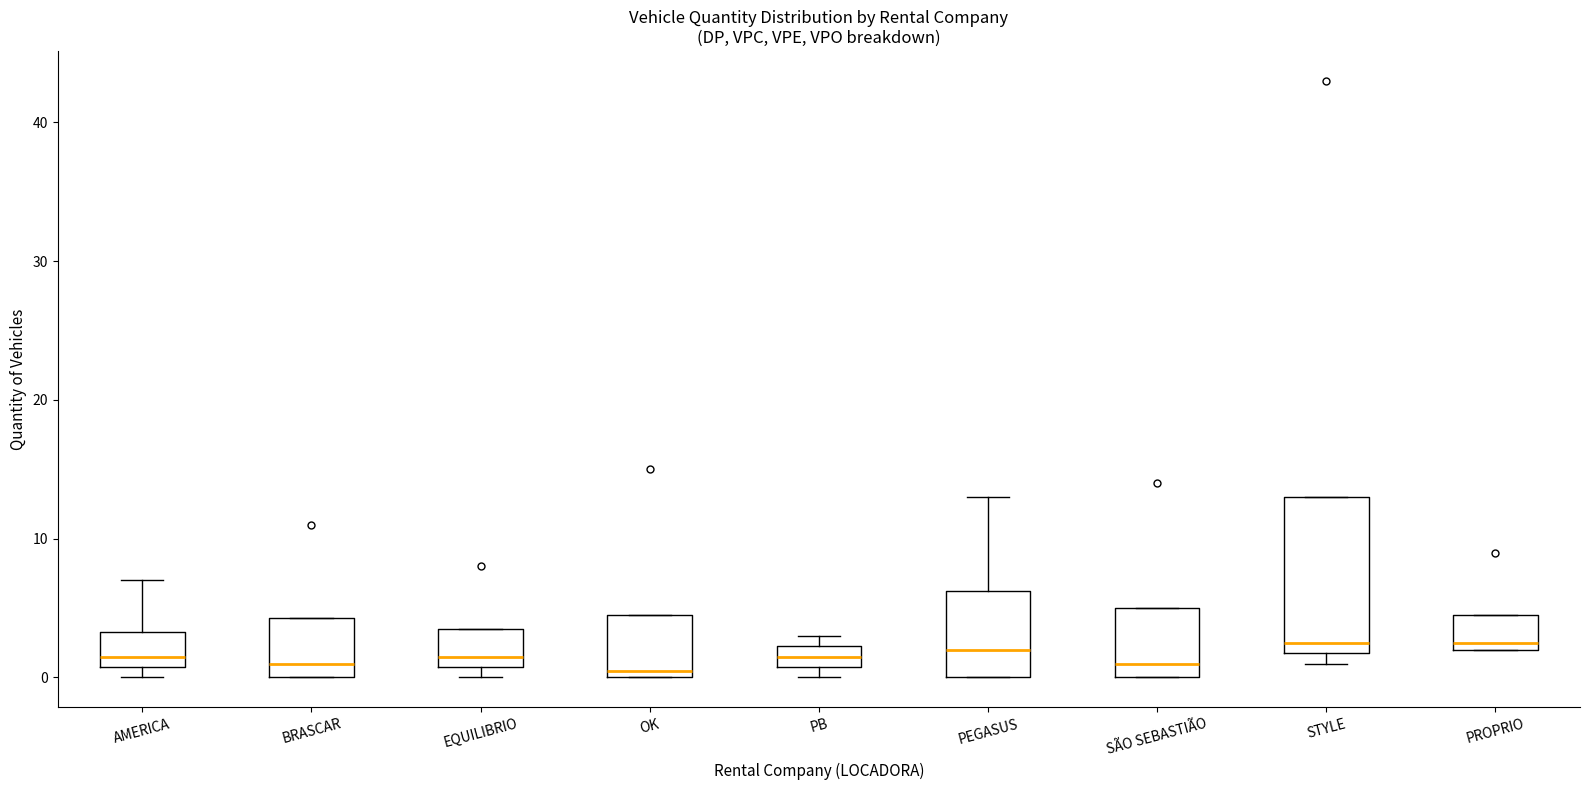

Reading left to right, transcribe this box plot: for each box, give where its median line is, the range the box spans, and where its two whiskers end, as read against the y-axis. The values are not printed on the chart, so give them approximately, as read against the axis.

AMERICA: median 2, box 1 to 3, whiskers 0 to 7
BRASCAR: median 1, box 0 to 4, whiskers 0 to 4
EQUILIBRIO: median 2, box 1 to 4, whiskers 0 to 4
OK: median 1, box 0 to 5, whiskers 0 to 5
PB: median 2 (inside the box), box 1 to 2, whiskers 0 to 3
PEGASUS: median 2, box 0 to 6, whiskers 0 to 13
SÃO SEBASTIÃO: median 1, box 0 to 5, whiskers 0 to 5
STYLE: median 3, box 2 to 13, whiskers 1 to 13
PROPRIO: median 3, box 2 to 5, whiskers 2 to 5